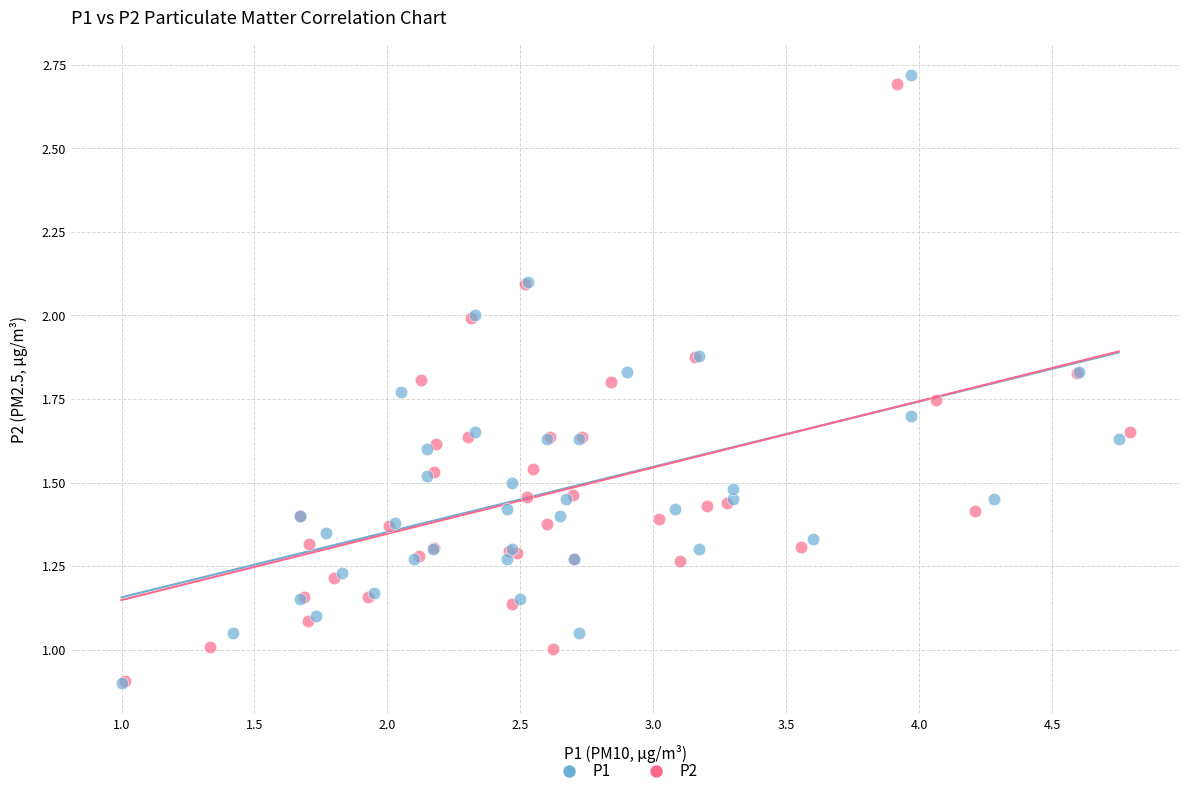

Which series has the widest spread of Y values?

P1